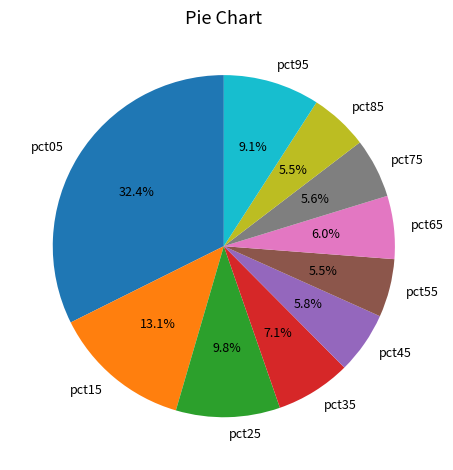

What is the largest slice in the pie chart?

pct05